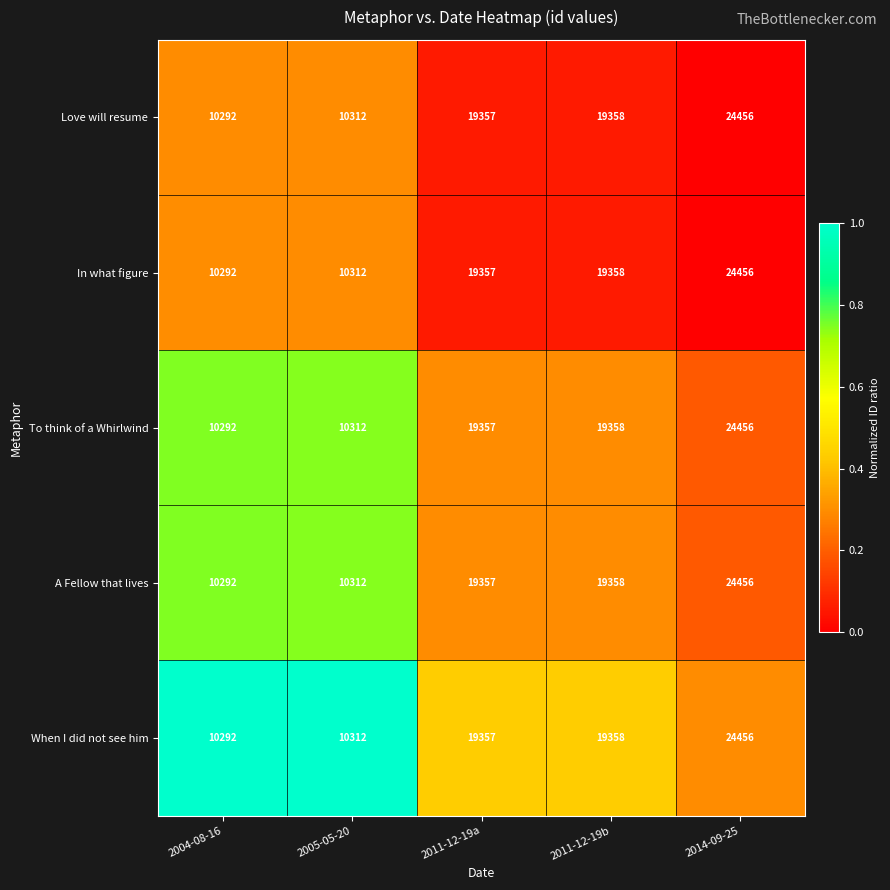

What is the total value across all series at 2004-08-16?

51460